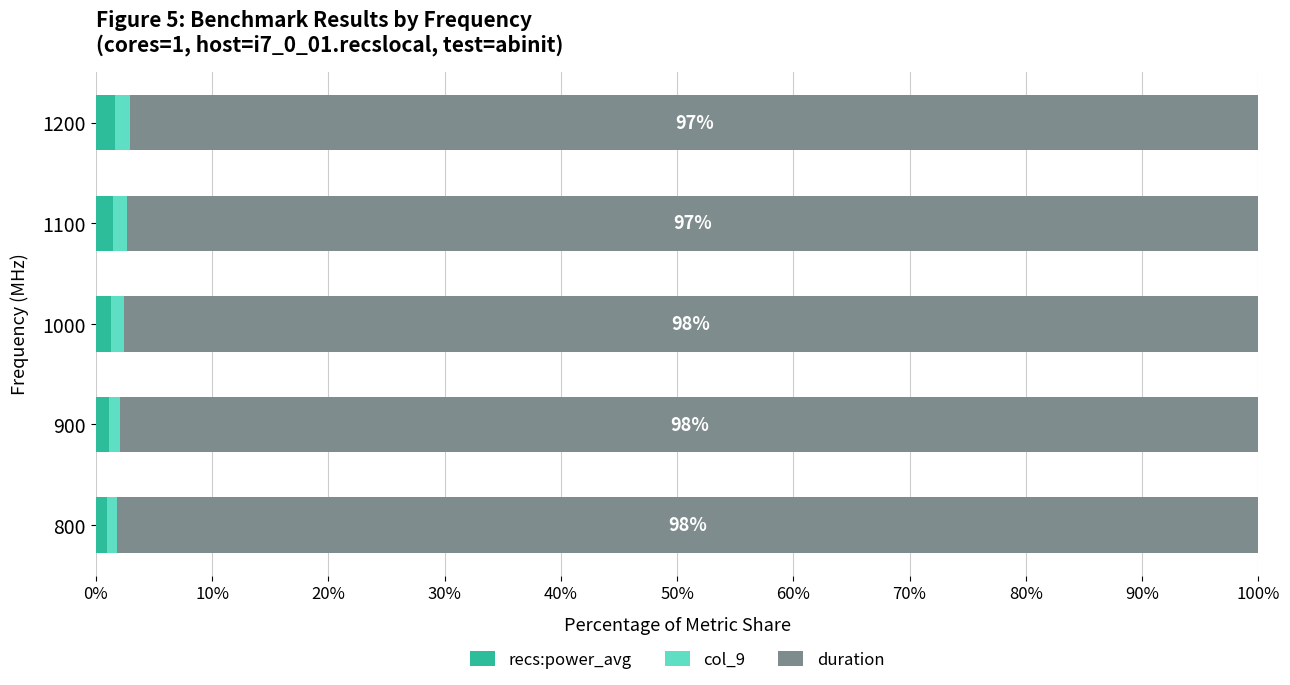

True or false: recs:power_avg has a value of 1.5 at 1100.

True